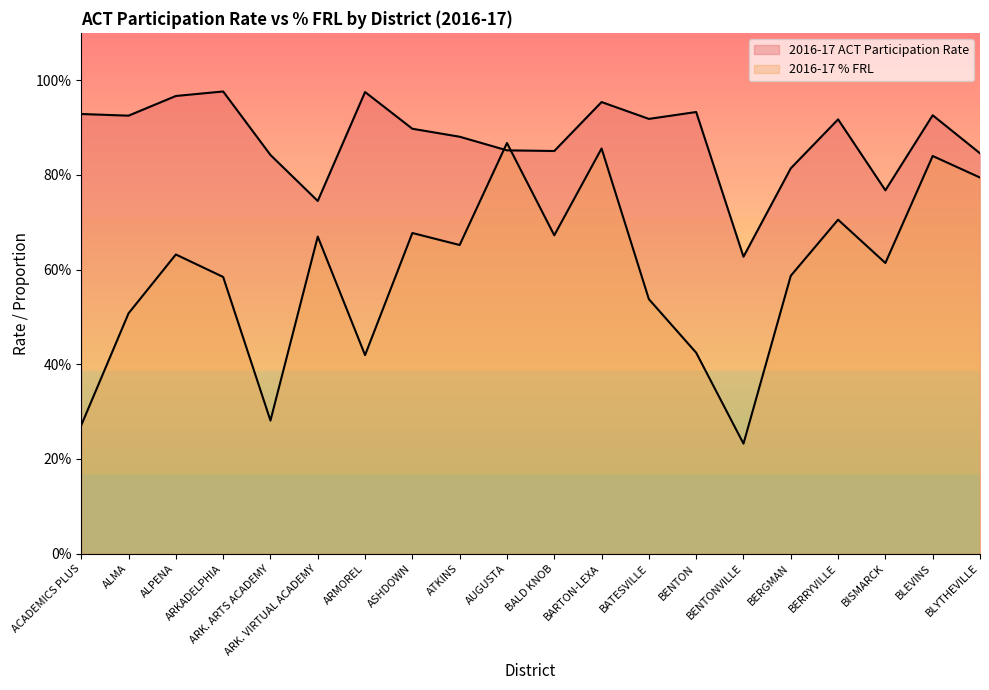

Reading left to right, list all the values displayed in this chart.

2016-17 ACT Participation Rate: 0.9	0.9	1.0	1.0	0.8	0.7	1.0	0.9	0.9	0.9	0.9	1.0	0.9	0.9	0.6	0.8	0.9	0.8	0.9	0.8
2016-17 % FRL: 0.3	0.5	0.6	0.6	0.3	0.7	0.4	0.7	0.7	0.9	0.7	0.9	0.5	0.4	0.2	0.6	0.7	0.6	0.8	0.8